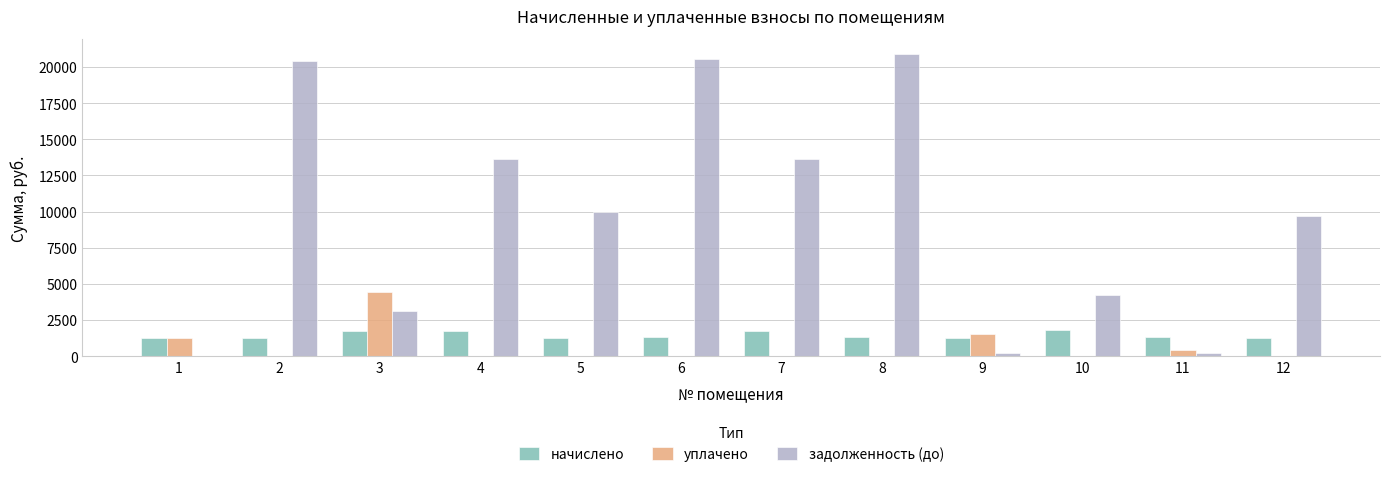

How many data points does each series have?

12